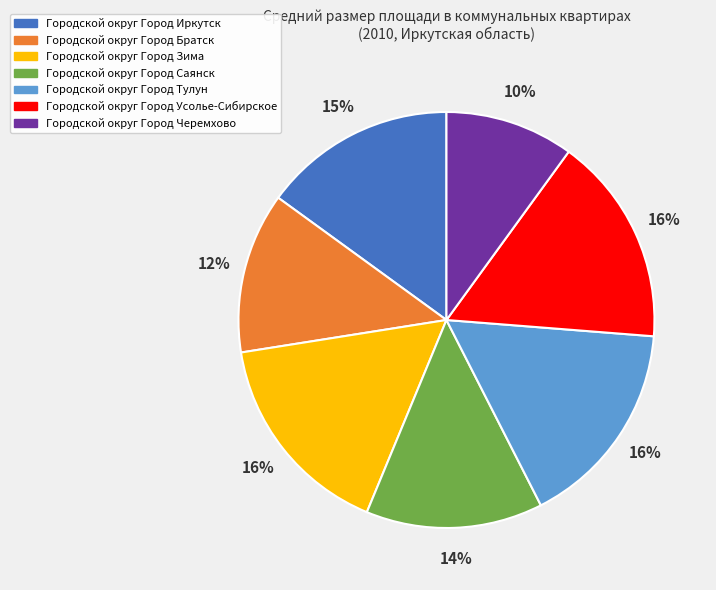

Count the number of slices in the pie.

7